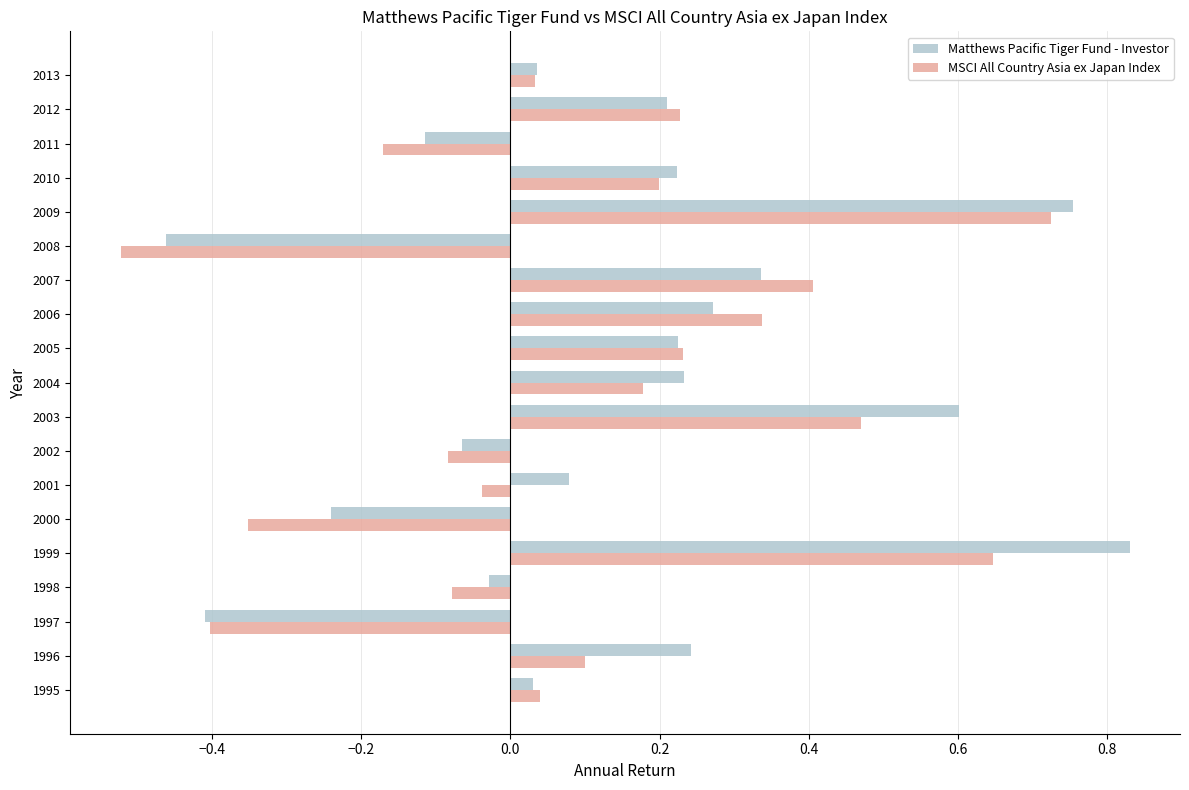

Which series has the largest total across all categories?

Matthews Pacific Tiger Fund - Investor